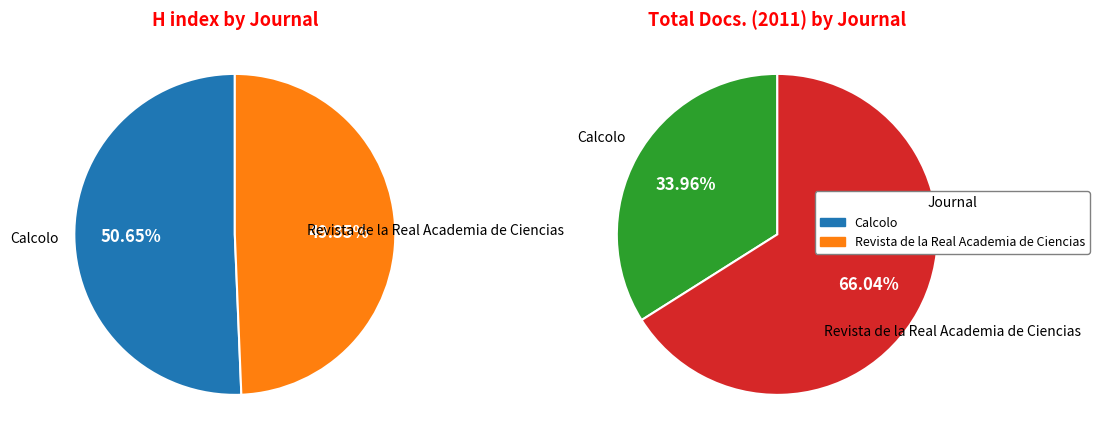

Between Calcolo and Revista de la Real Academia de Ciencias, which is larger?

Calcolo